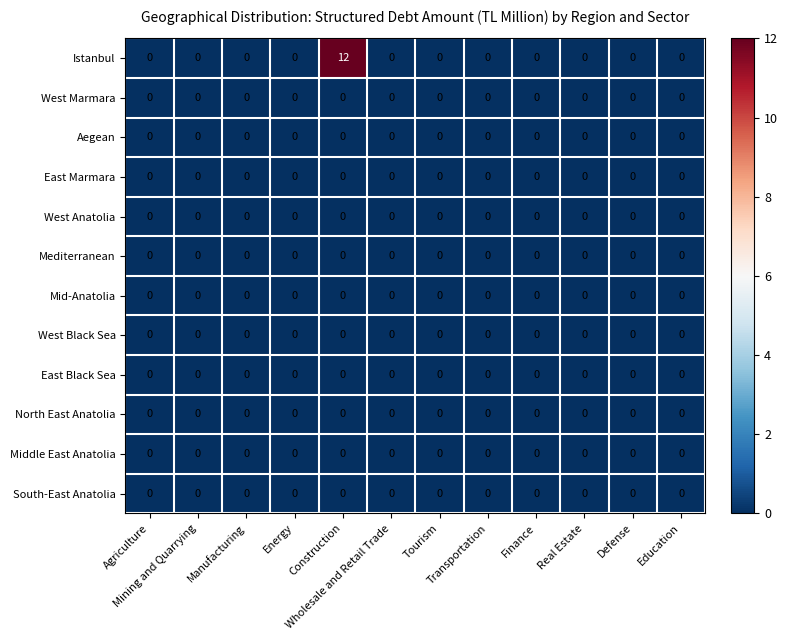

Which series has the largest range (max minus min)?

Istanbul